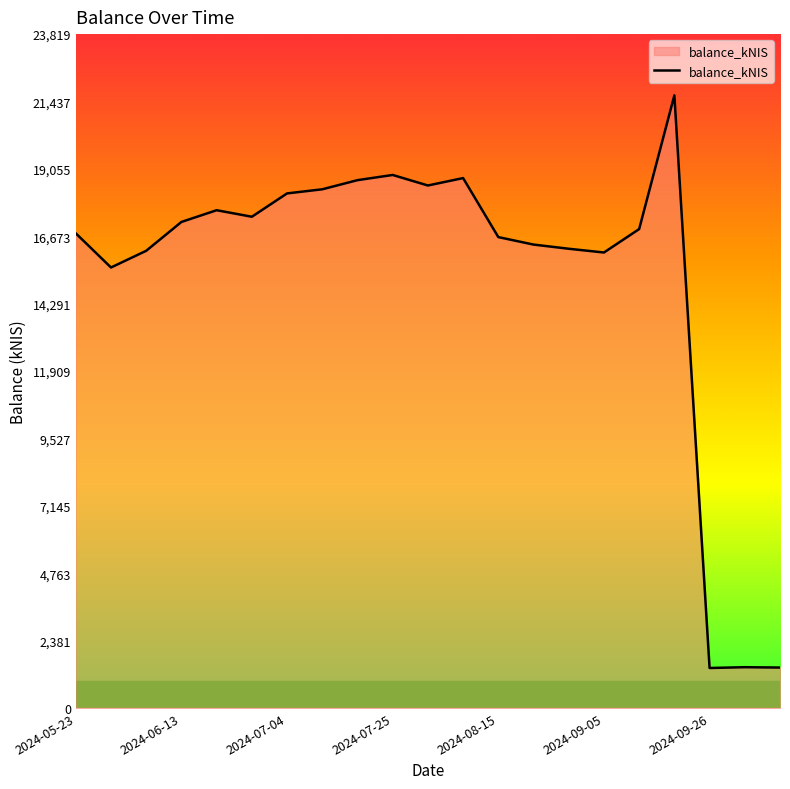

What is the minimum value shown in the chart?

1412.3